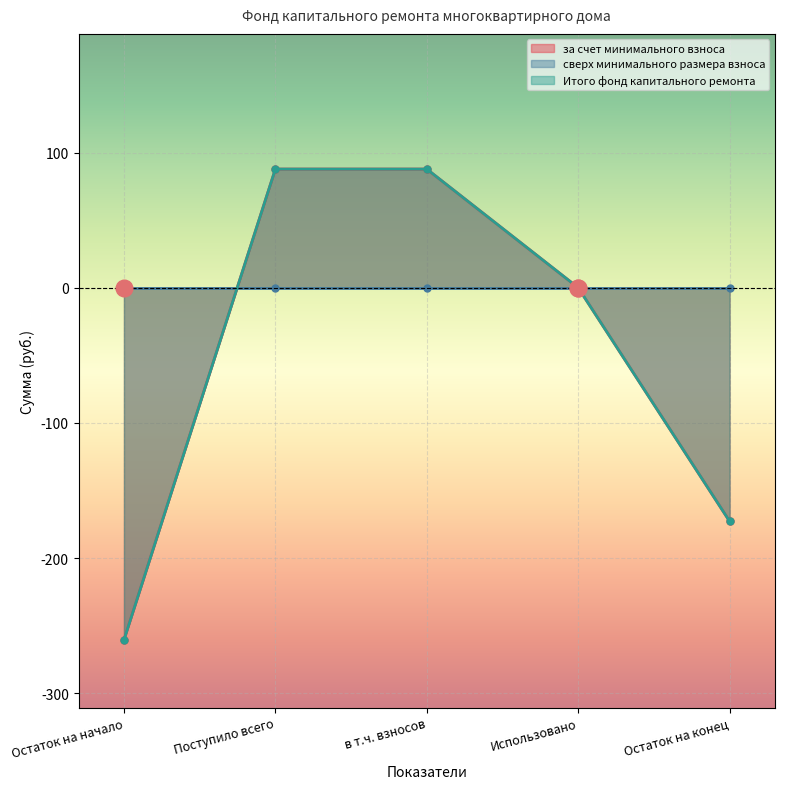

Is it true that за счет минимального взноса equals 210.6 at Использовано?

False